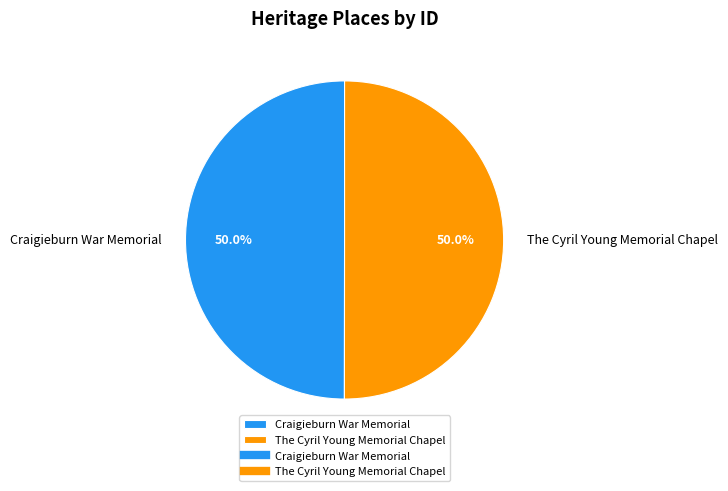

Approximately how many times larger is the value at The Cyril Young Memorial Chapel compared to Craigieburn War Memorial?

1.0